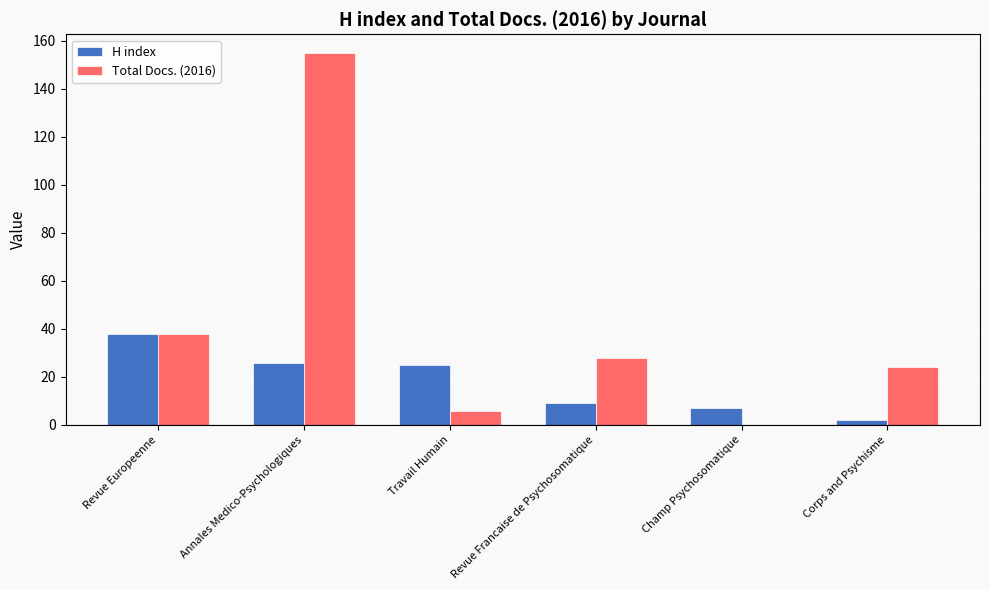

Which series changed the most between Revue Europeenne and Revue Francaise de Psychosomatique?

H index